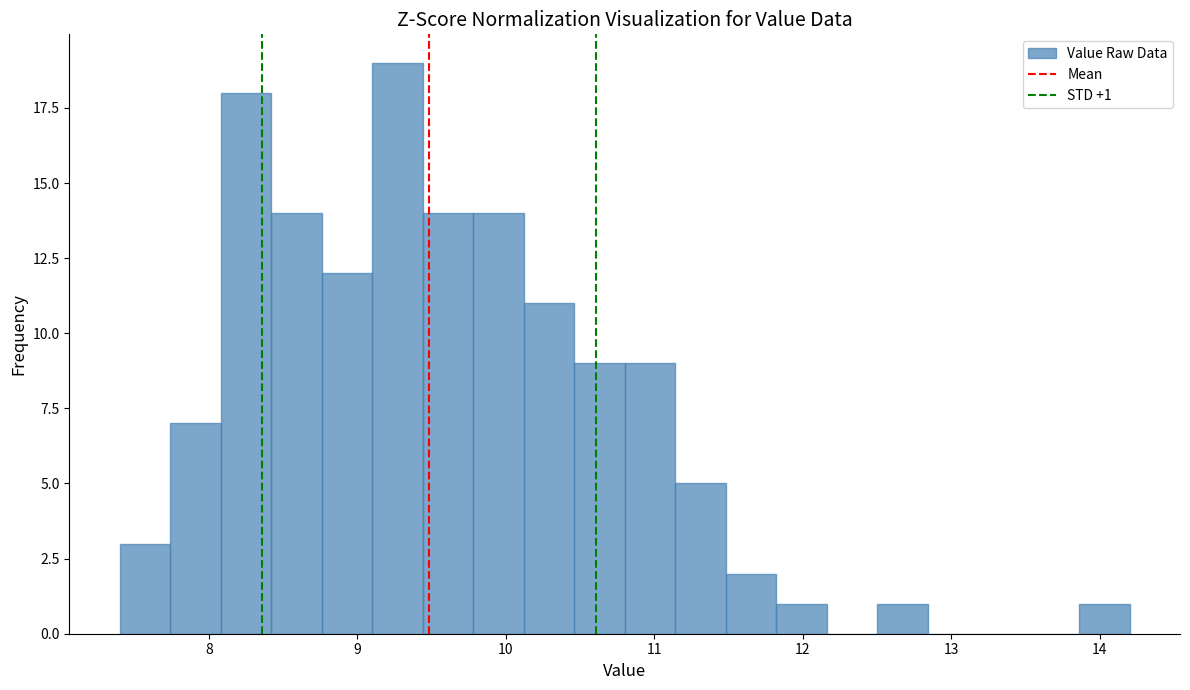

Read against the x-axis, roughly where is the centre of the tallest bar?

9.3